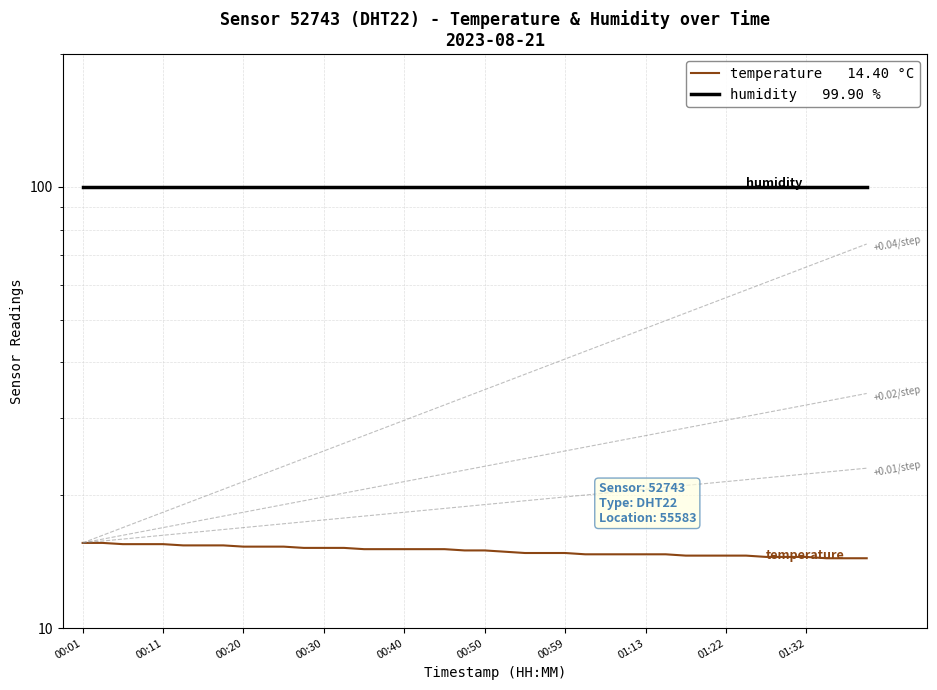

What are all the series names shown in the legend?

temperature   14.40 °C, humidity   99.90 %